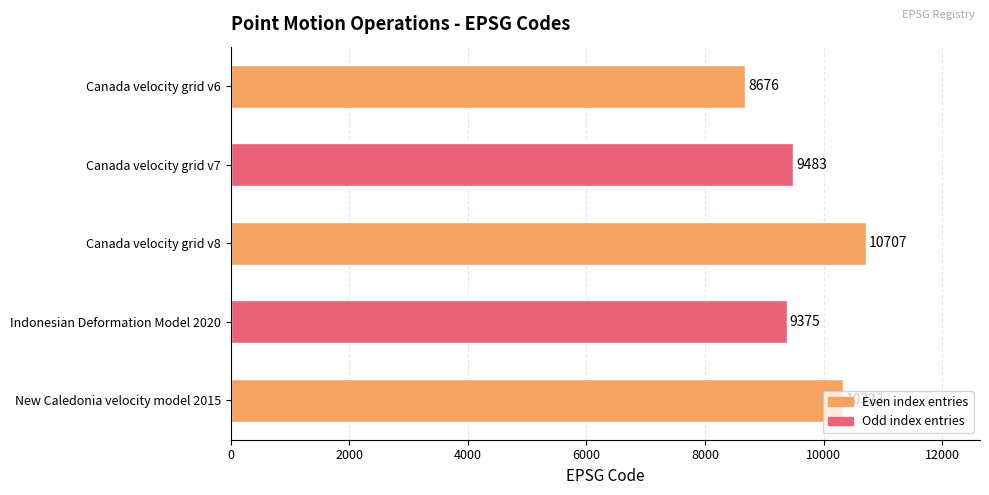

Between Canada velocity grid v6 and New Caledonia velocity model 2015, which is larger?

New Caledonia velocity model 2015